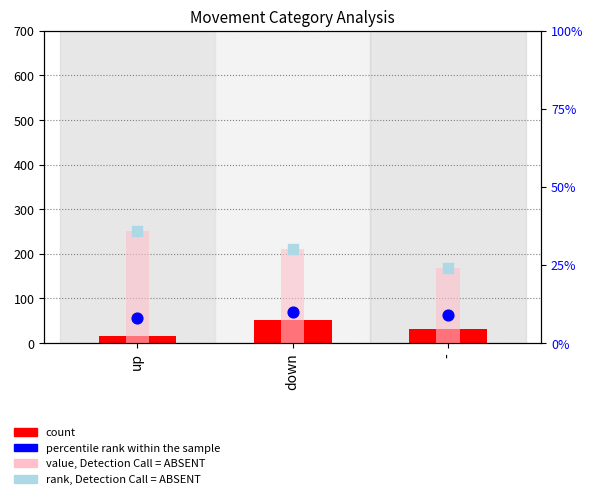

At which category is the sum across all series the highest?

down